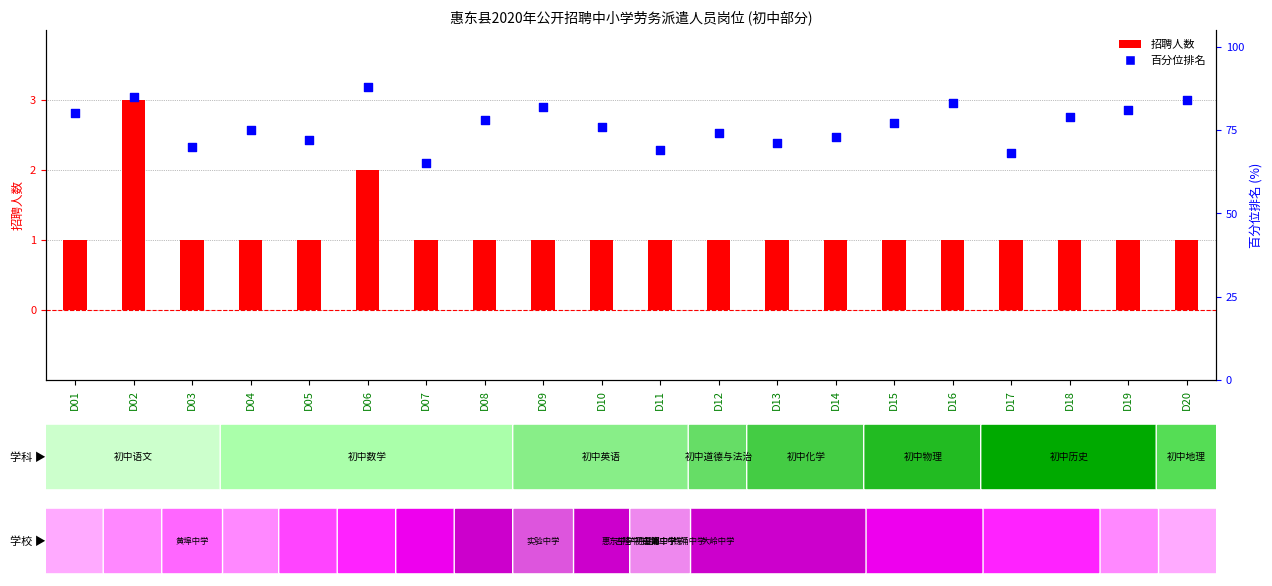

At how many categories does at least one series exceed 19?

20